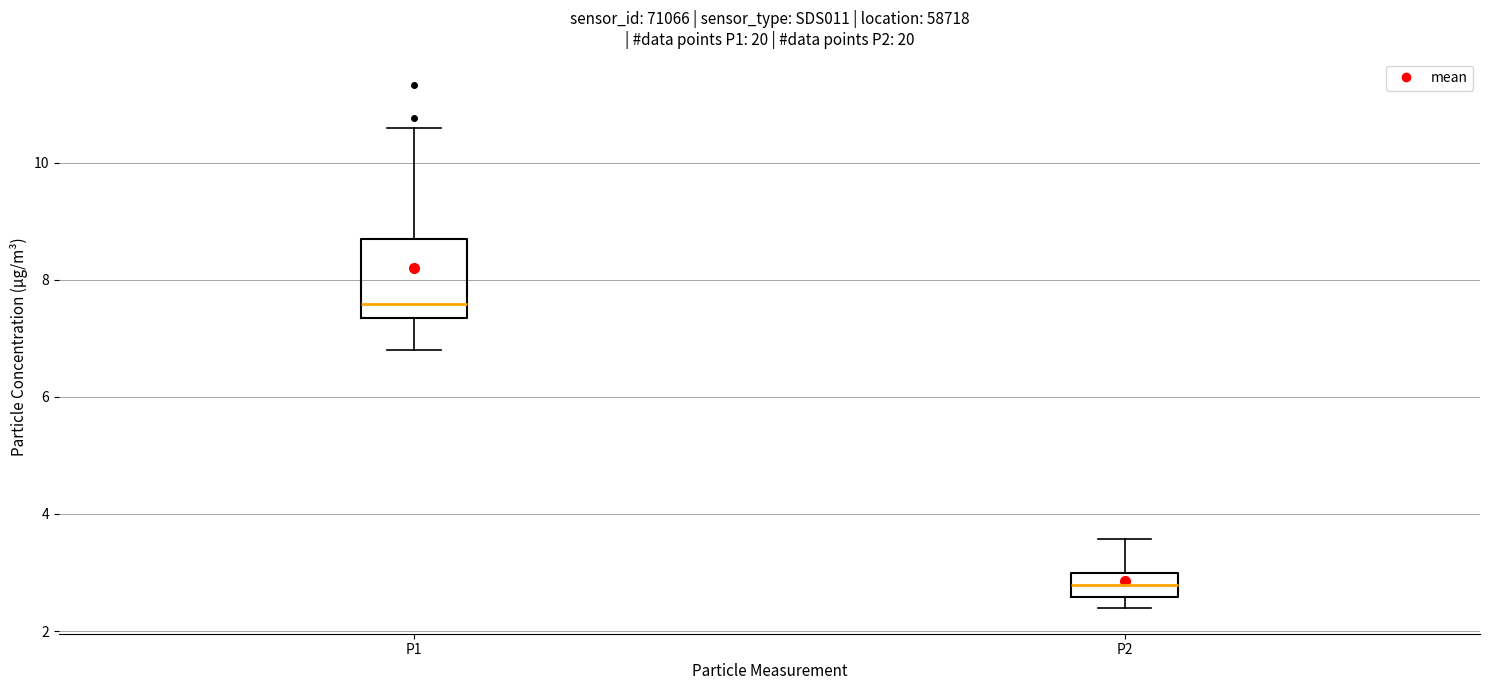

Which box is the tallest, from its lower edge to its upper edge?

P1